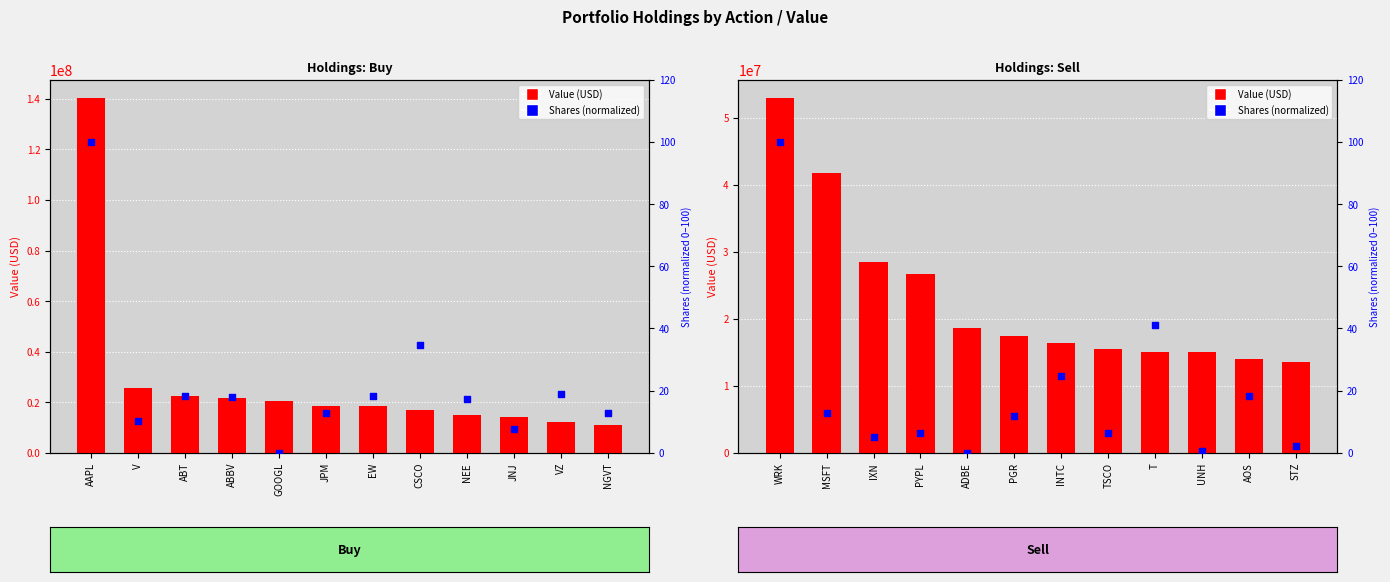

Which series has the largest Y range (max minus min)?

Value (USD)